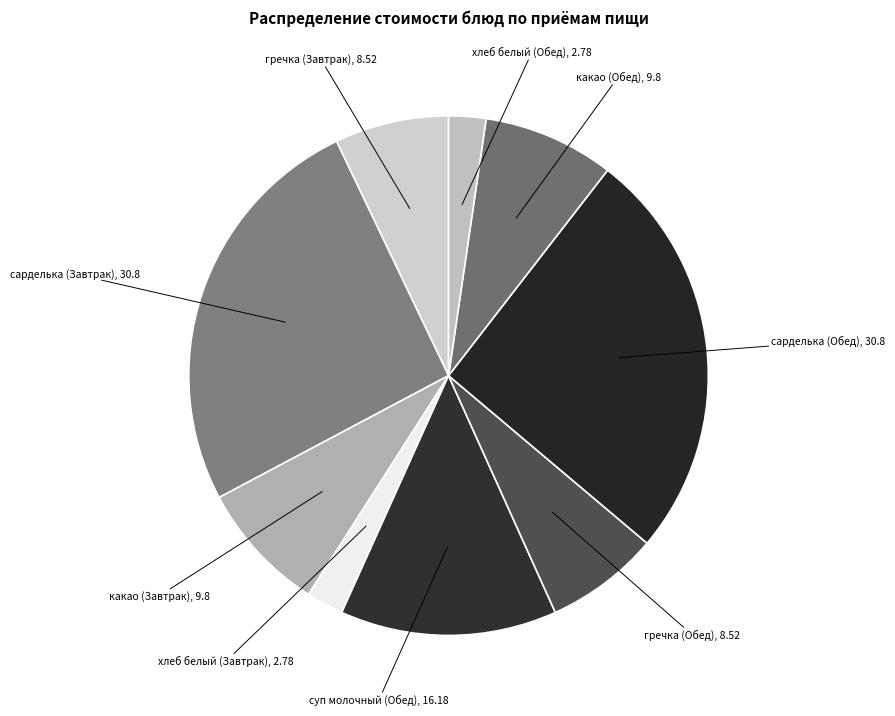

What is the smallest slice in the pie chart?

хлеб белый (Завтрак)